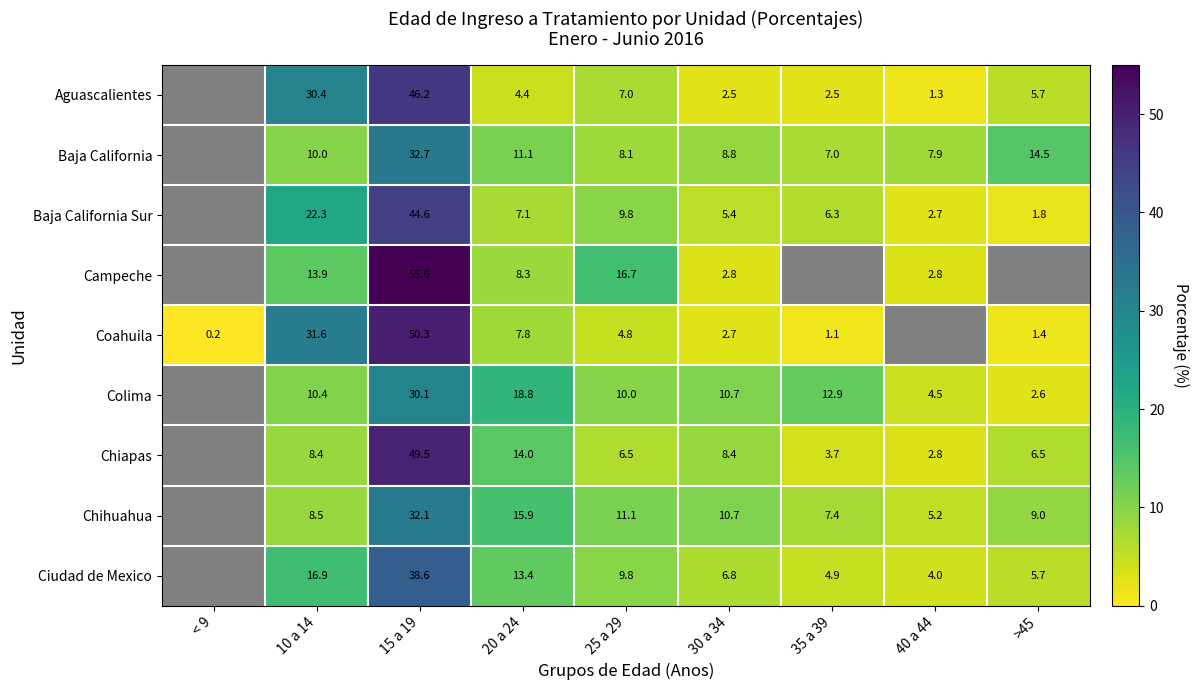

What is the spread (max minus min) of values at >45?

13.1